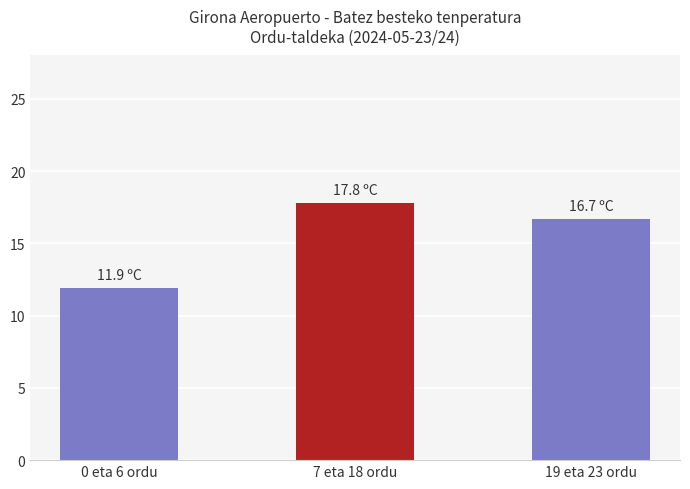

What is the minimum value shown in the chart?

11.9